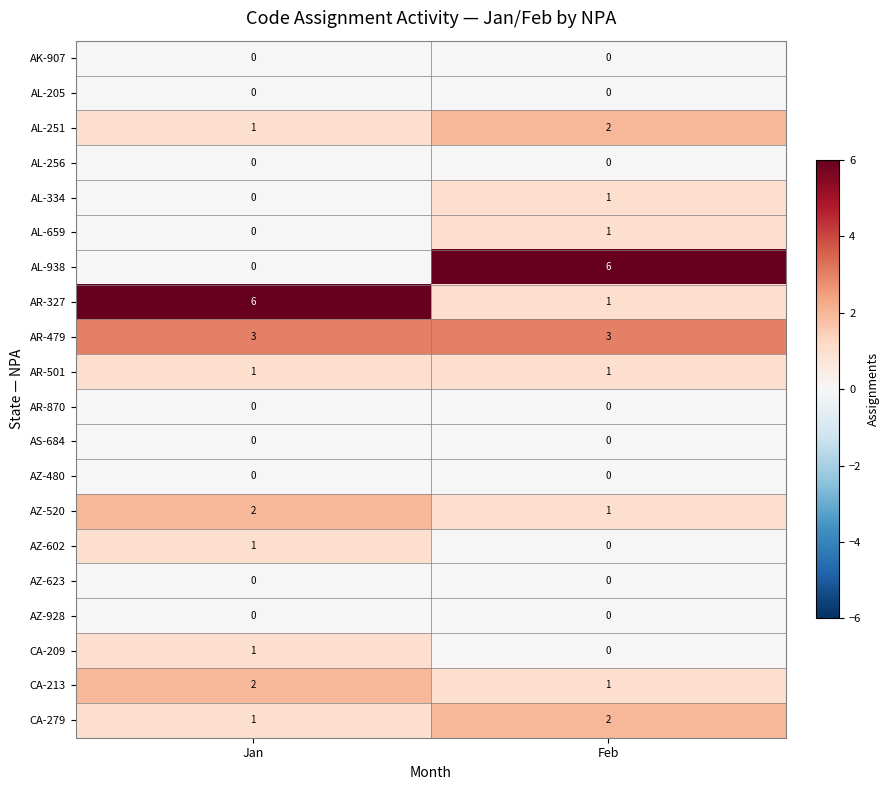

What is the difference between the maximum and minimum values in the AL-938 series?

6